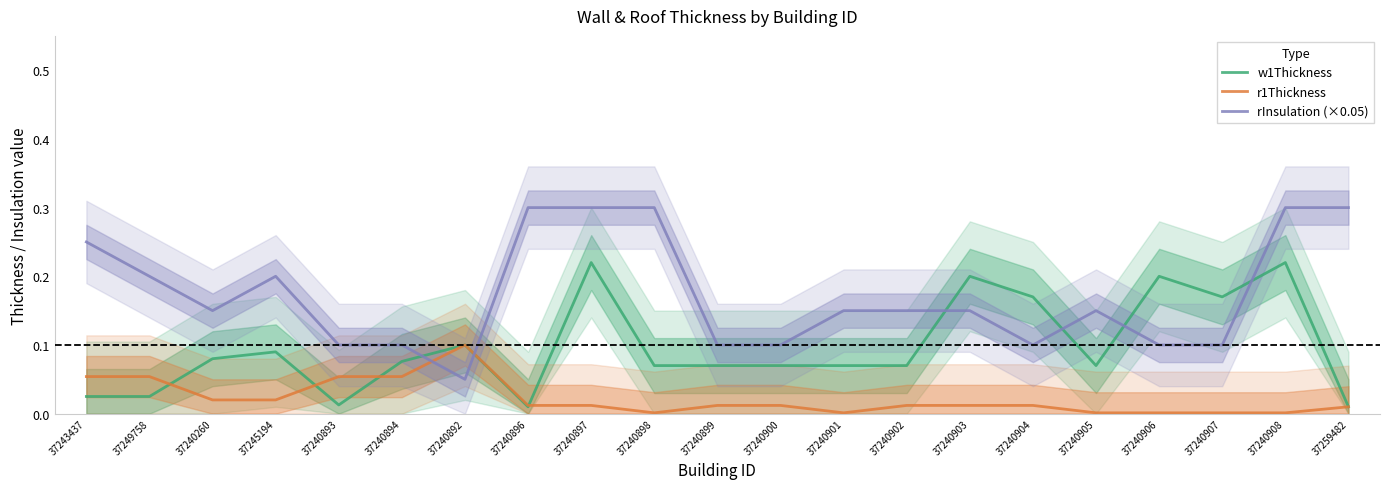

What position from the right is 37245194?

18